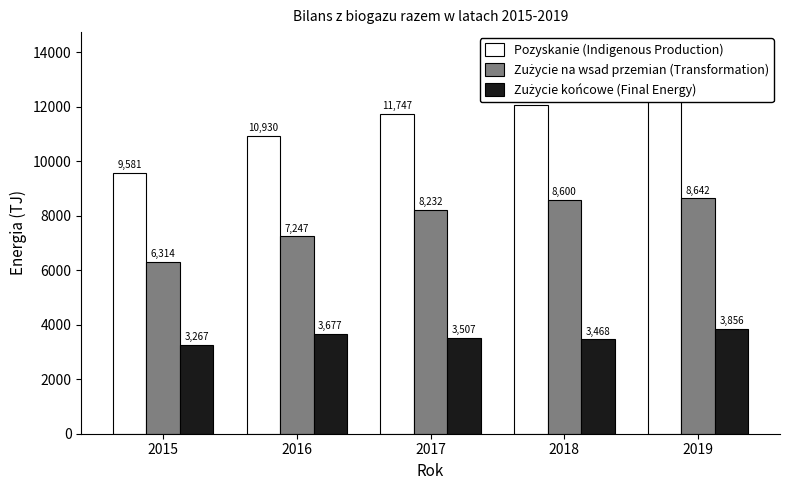

At which label does Zużycie na wsad przemian (Transformation) reach its peak?

2019